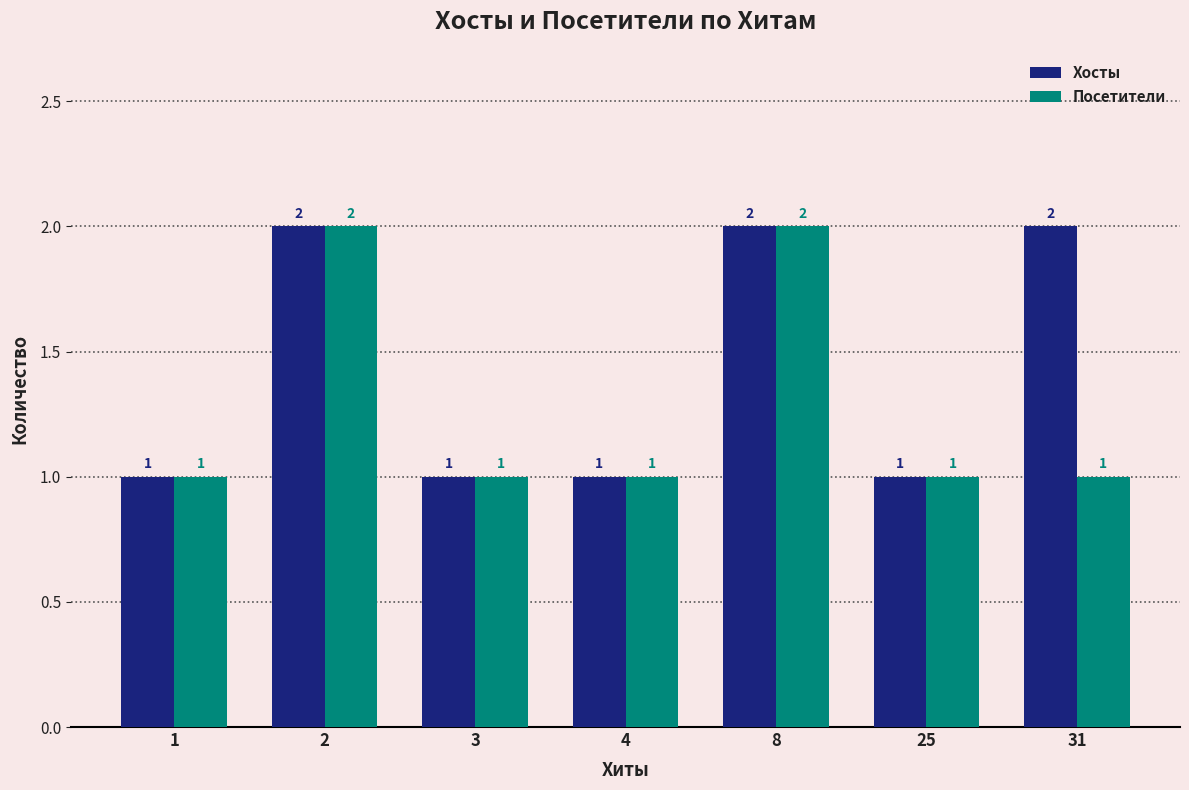

Reading left to right, transcribe all the data shown in this chart.

Хосты: 1=1	2=2	3=1	4=1	8=2	25=1	31=2
Посетители: 1=1	2=2	3=1	4=1	8=2	25=1	31=1